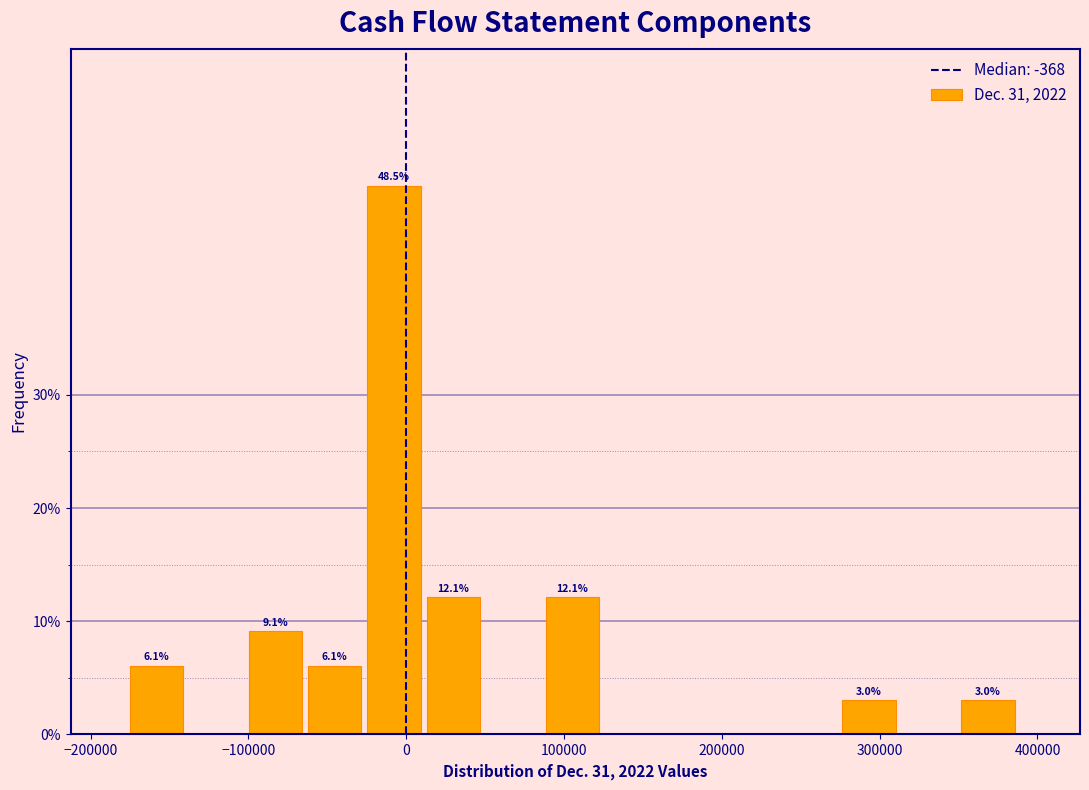

Around what value on the x-axis is the tallest bar? Give the approximate position of its centre, as read against the axis.

-10000